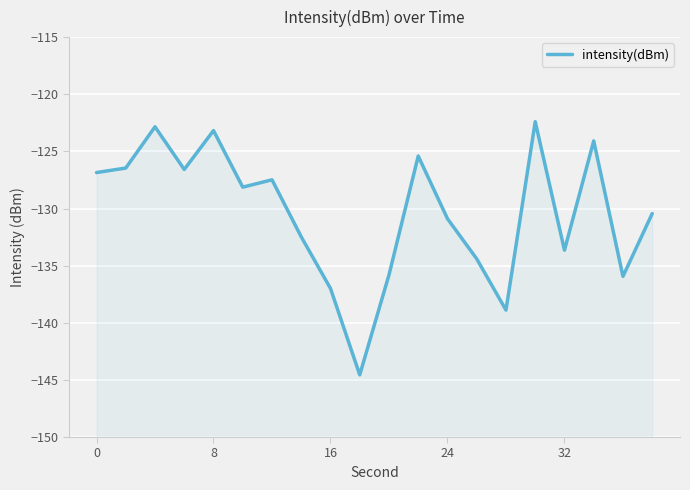

The chart shows a value of -210.3 at 8. True or false?

False